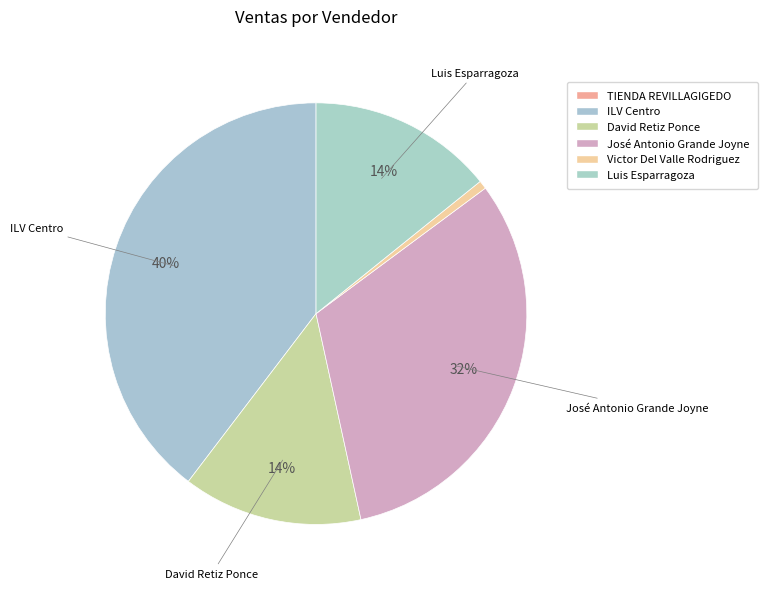

Does any single category account for the majority?

No